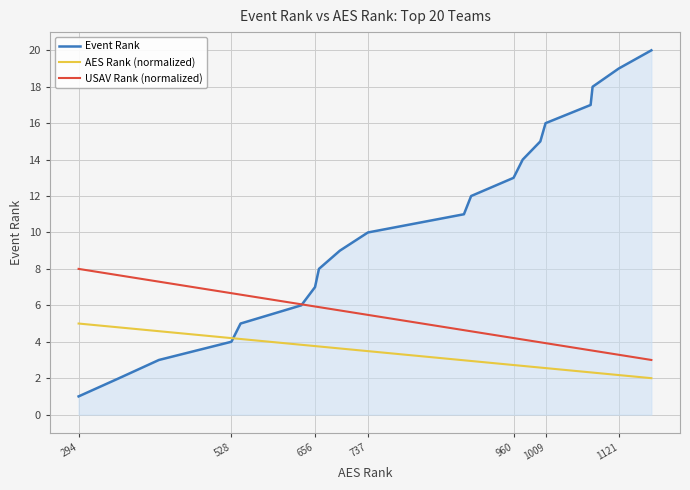

True or false: USAV Rank (normalized) and AES Rank (normalized) cross at least once.

False